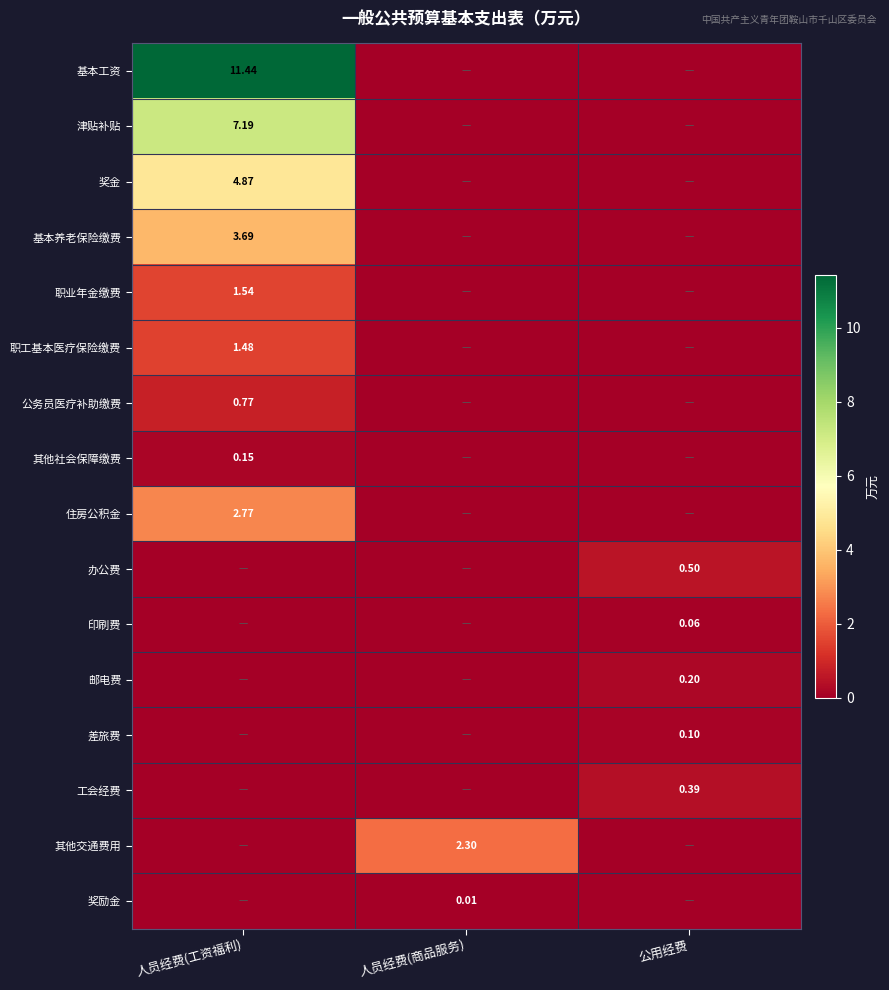

True or false: 职业年金缴费 has a value of -0.9 at 人员经费(商品服务).

False